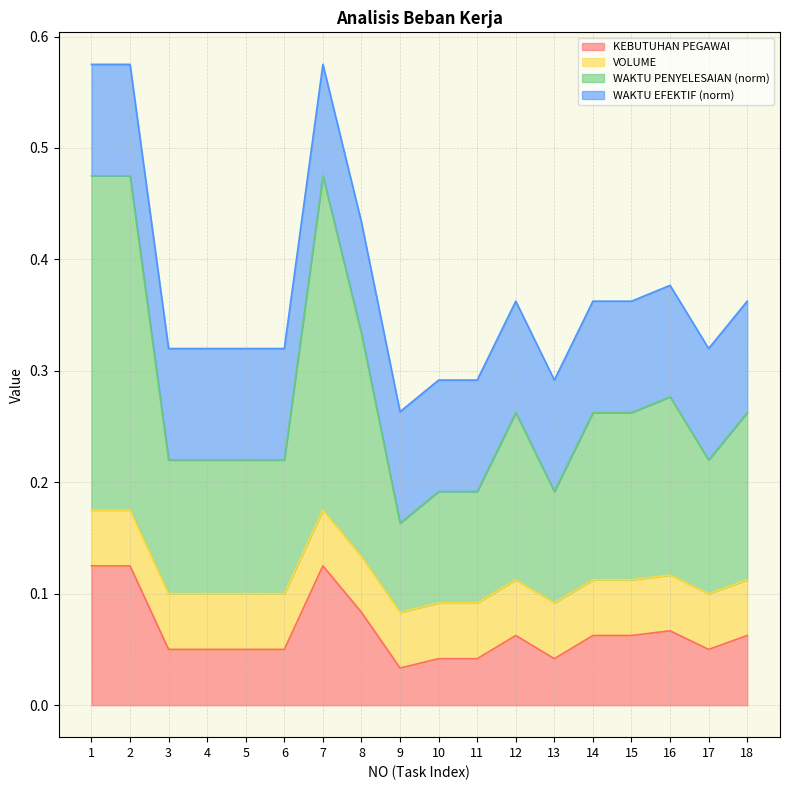

Which category has the highest value across all series?

1